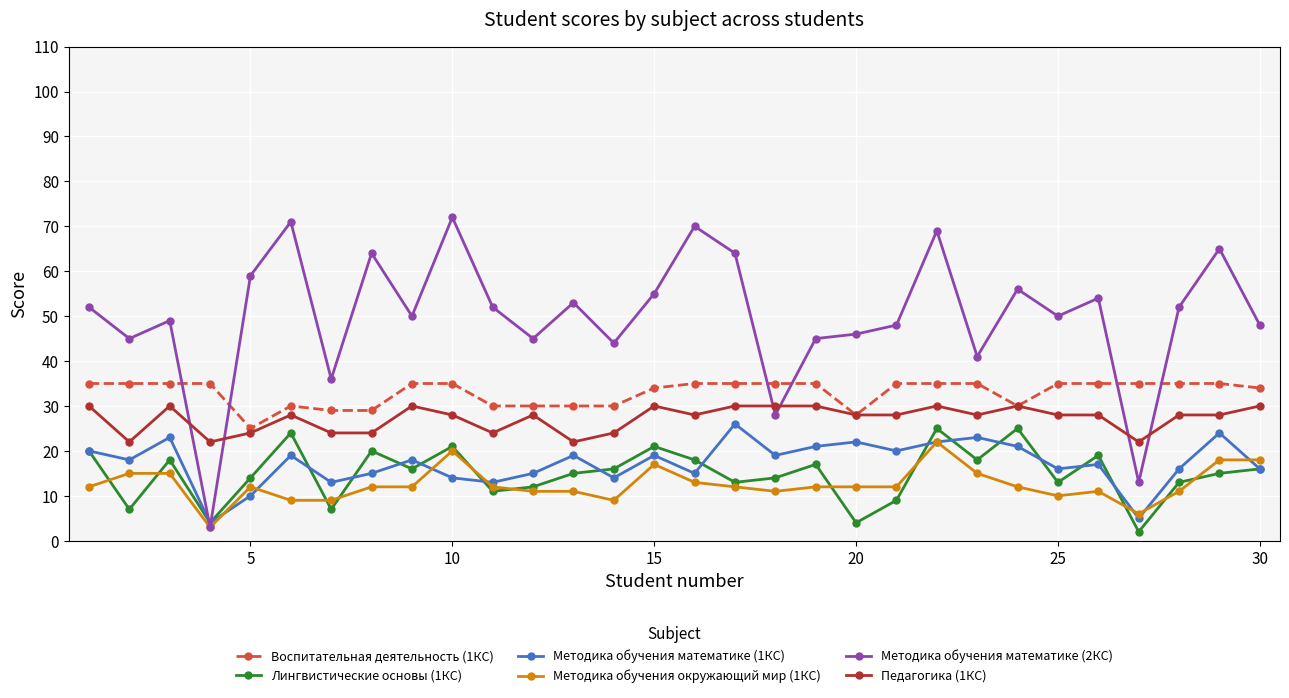

What is the maximum value shown in the chart?

72